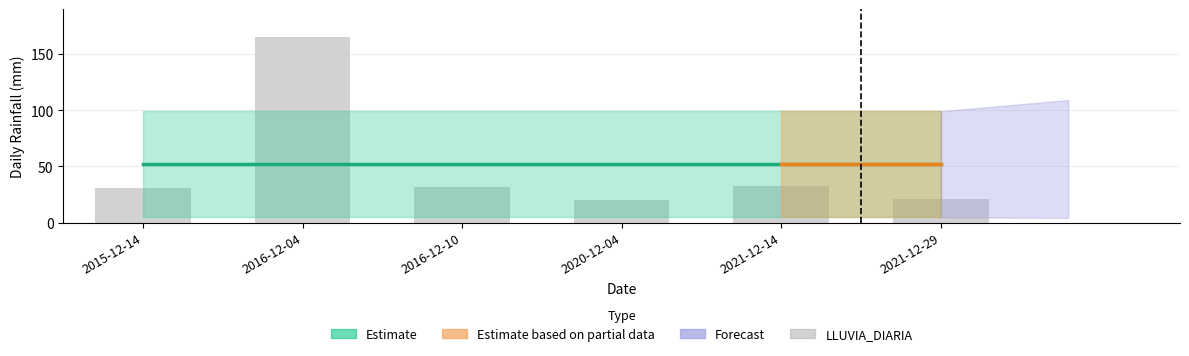

What is the lowest value of the Estimate series?

51.9